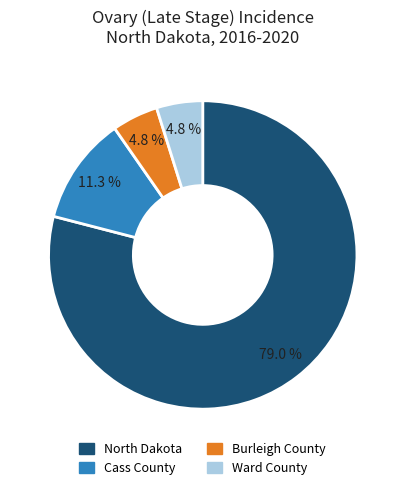

Which category accounts for the majority?

North Dakota